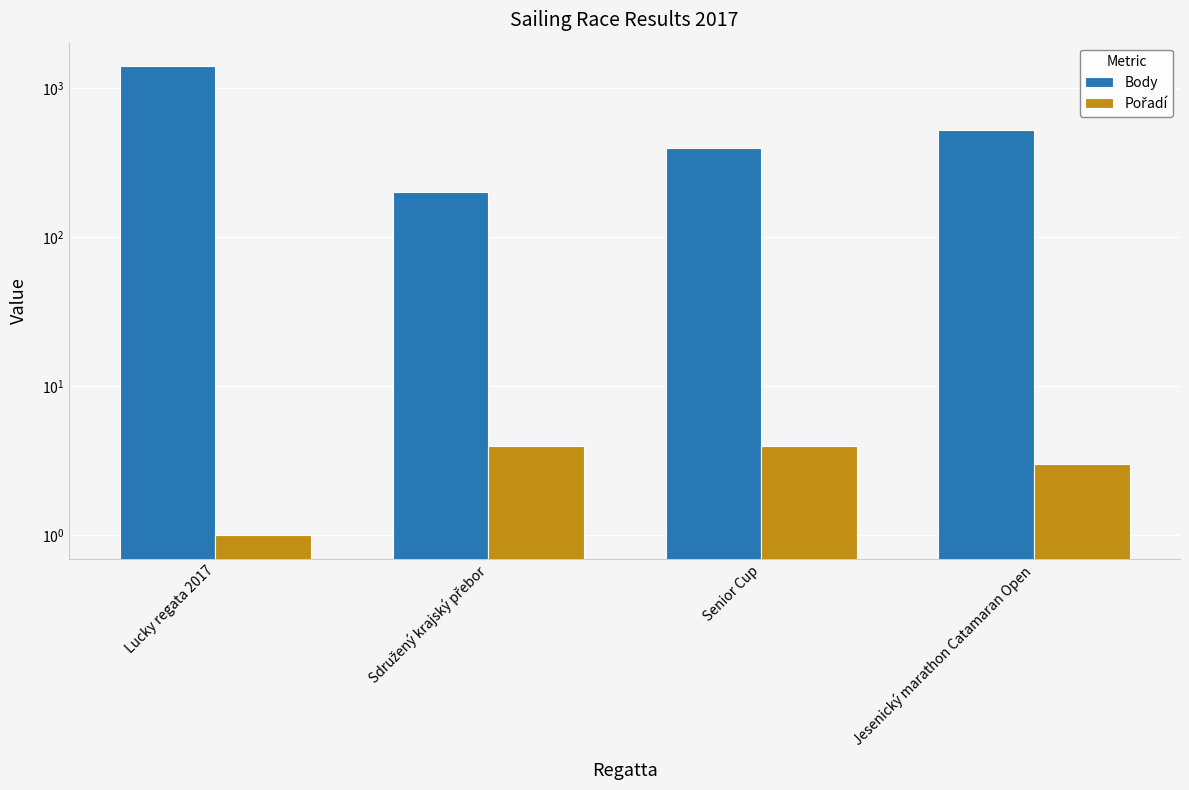

What are all the series names shown in the legend?

Body, Pořadí